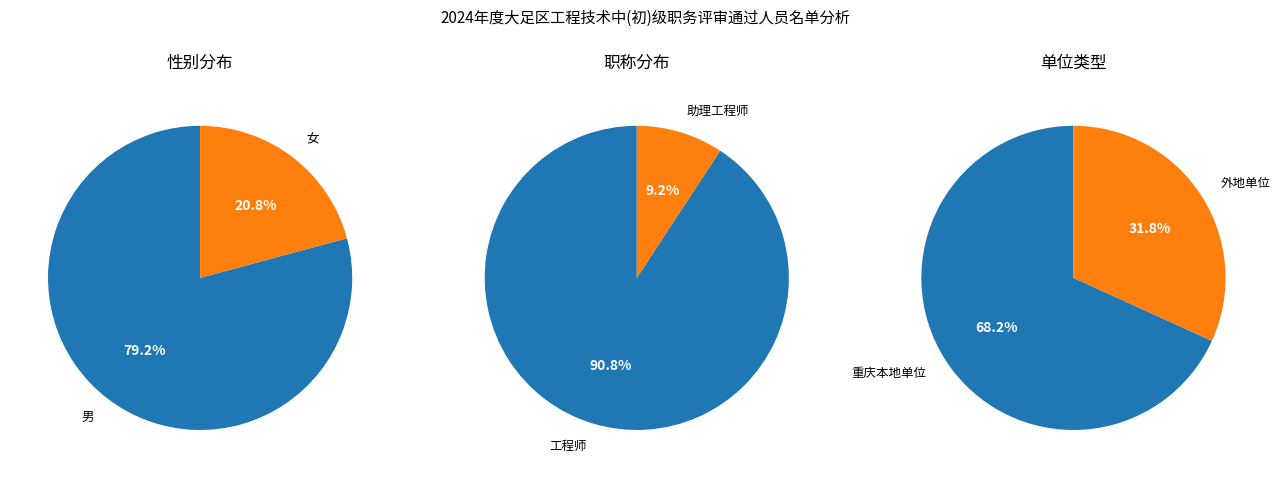

Count the number of slices in the pie.

2